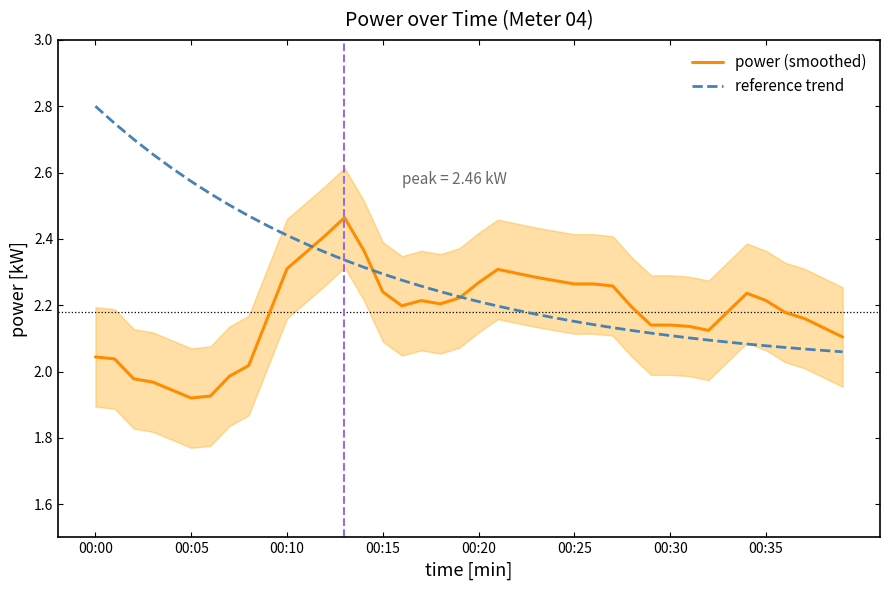

True or false: reference trend has more than 0 points higher than both neighbors.

False